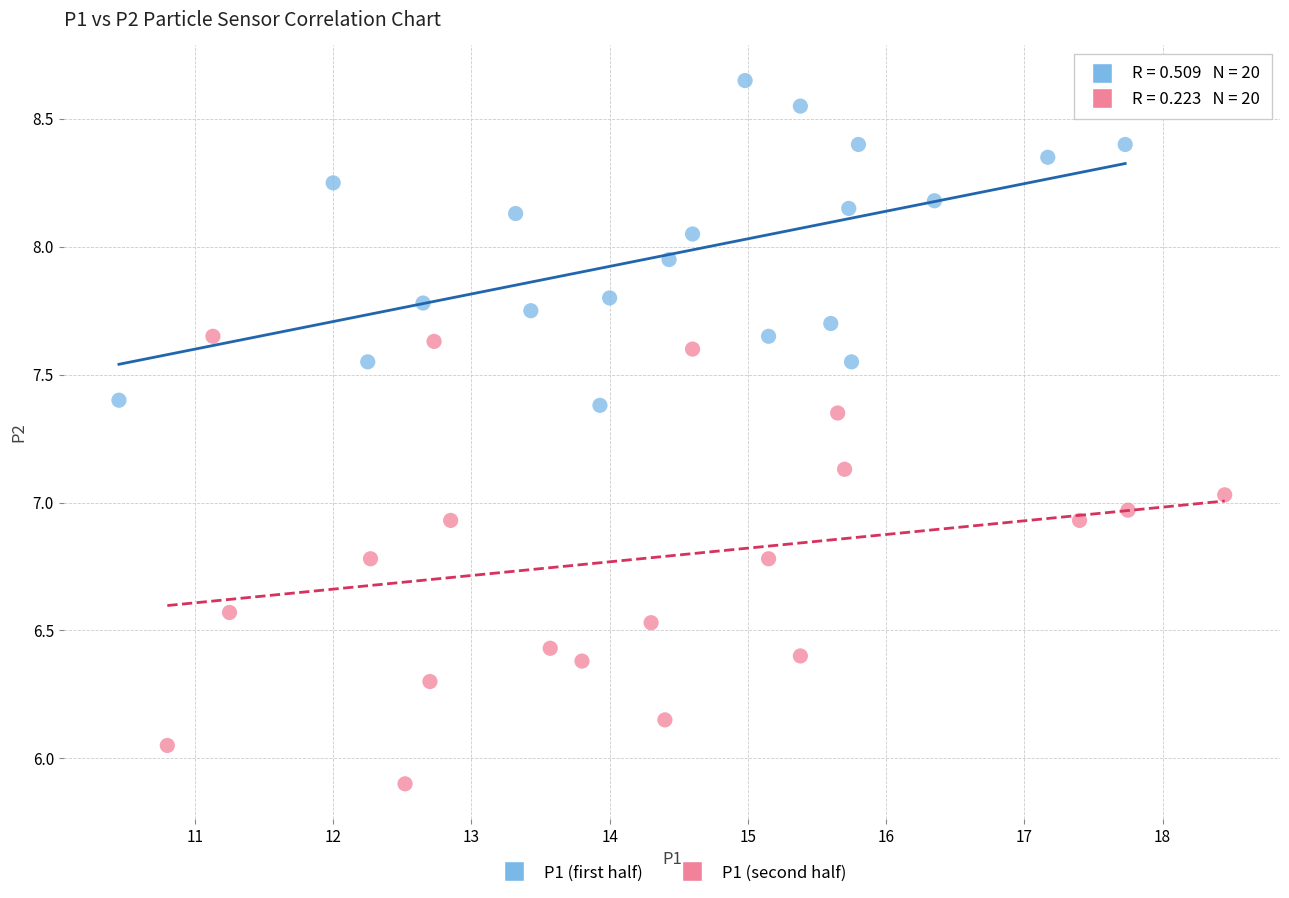

Which series reaches the minimum Y coordinate?

P1 (second half)